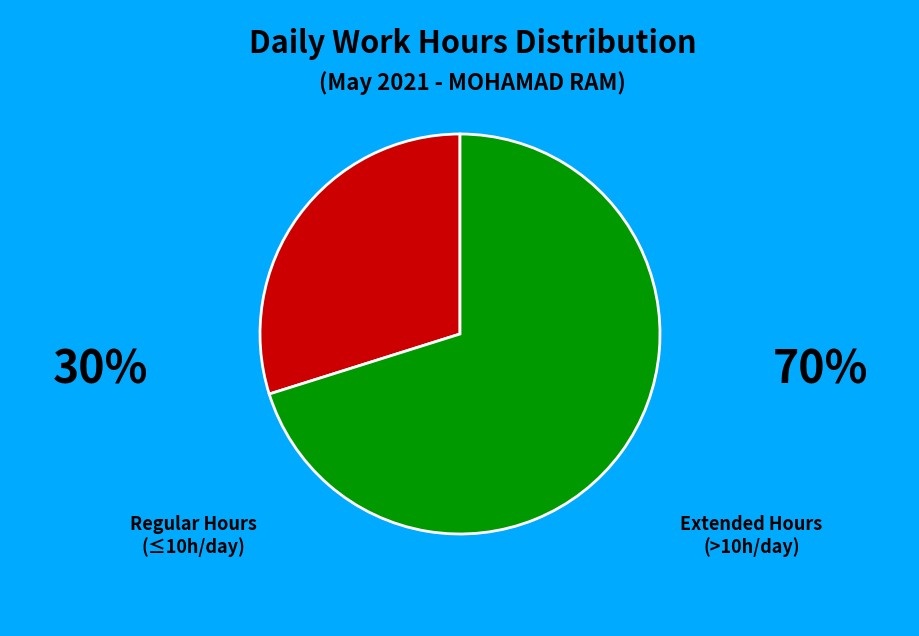

Does any single category account for the majority?

Yes